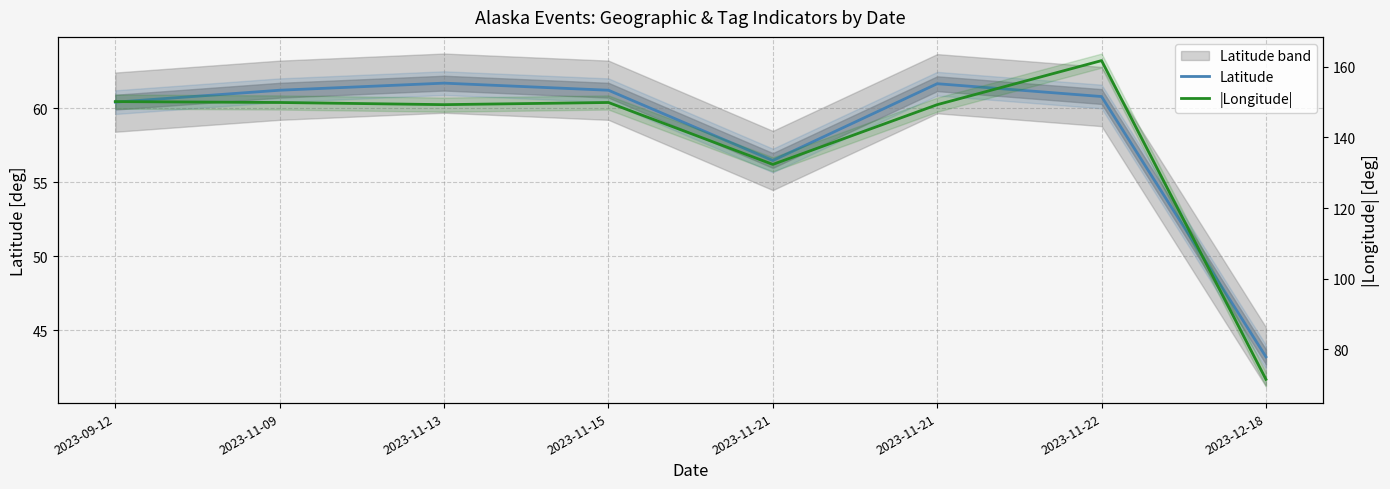

Where is the first local maximum for Latitude?

2023-11-13